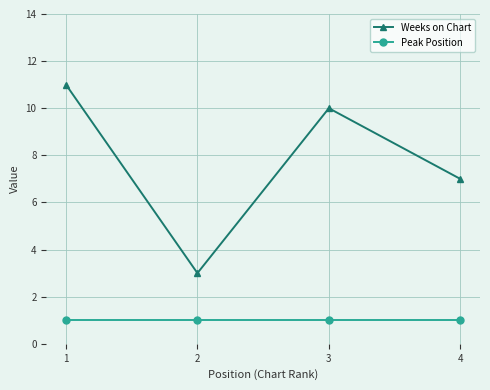

What is the approximate value of Weeks on Chart at 2?

3